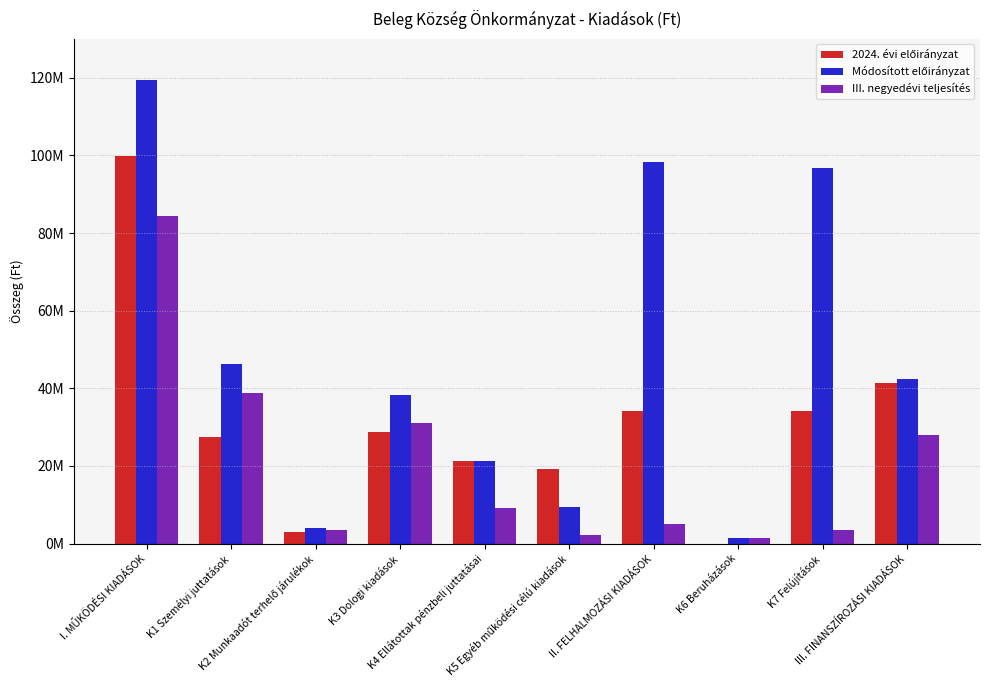

Reading right to left, extract all data points from this chart.

2024. évi előirányzat: 41259259	34151904	0	34151904	19323132	21296000	28752458	3026085	27432620	99830295
Módosított előirányzat: 42276040	96715145	1506446	98221591	9476905	21296000	38222726	4126085	46327001	119448717
III. negyedévi teljesítés: 28069482	3463425	1506446	4969871	2088714	9133269	30953364	3522890	38737263	84435500